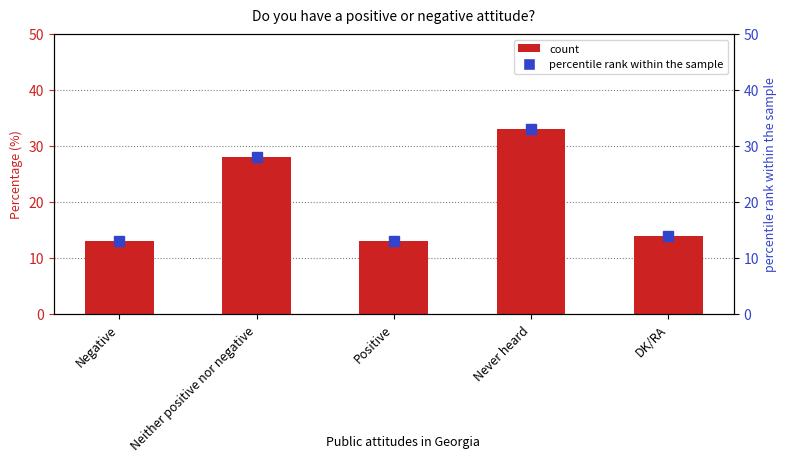

What is the label of the 2nd bar from the right?

Never heard